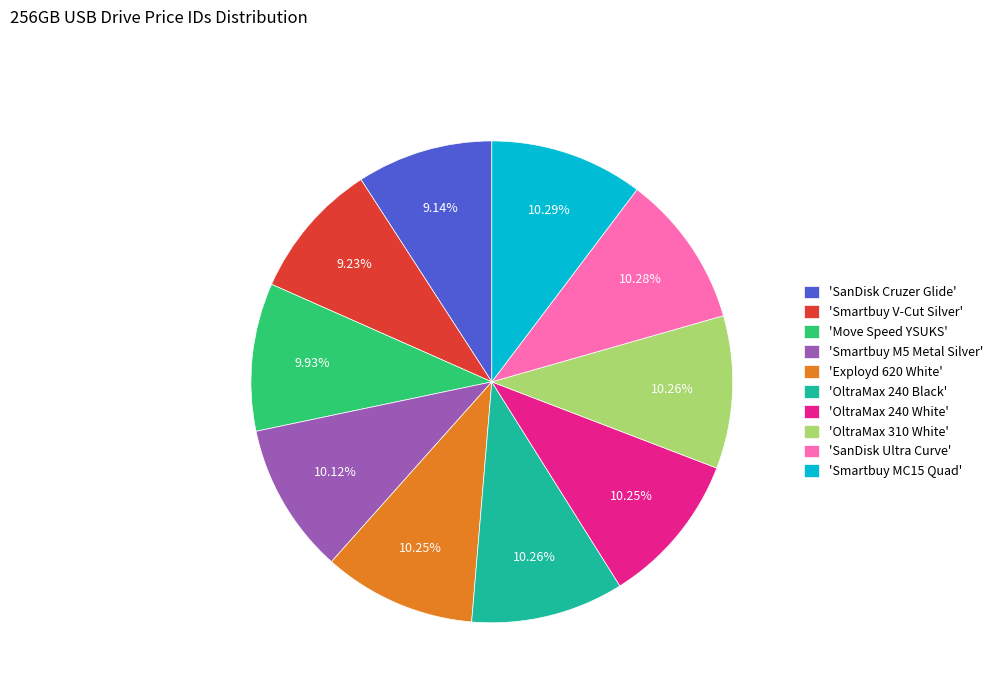

Combined, do 'Smartbuy M5 Metal Silver' and 'Exployd 620 White' account for over 50%?

No